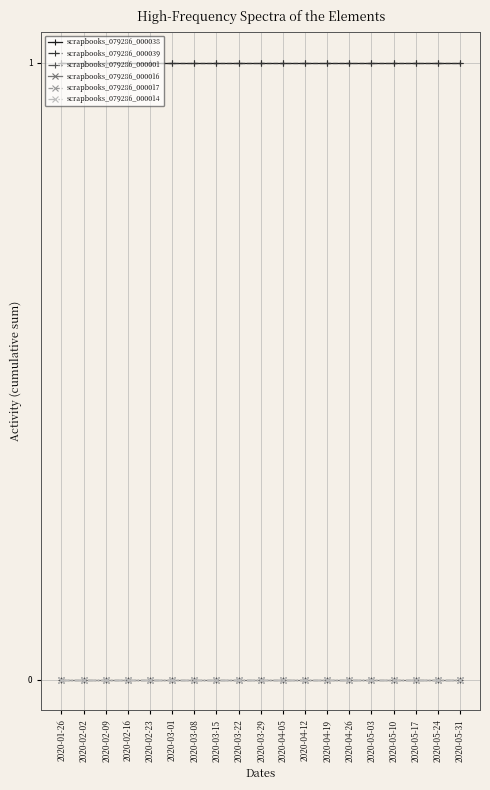

Reading left to right, extract all data points from this chart.

scrapbooks_079286_000038: 1	1	1	1	1	1	1	1	1	1	1	1	1	1	1	1	1	1	1
scrapbooks_079286_000039: 1	1	1	1	1	1	1	1	1	1	1	1	1	1	1	1	1	1	1
scrapbooks_079286_000001: 0	0	0	0	0	0	0	0	0	0	0	0	0	0	0	0	0	0	0
scrapbooks_079286_000016: 0	0	0	0	0	0	0	0	0	0	0	0	0	0	0	0	0	0	0
scrapbooks_079286_000017: 0	0	0	0	0	0	0	0	0	0	0	0	0	0	0	0	0	0	0
scrapbooks_079286_000014: 0	0	0	0	0	0	0	0	0	0	0	0	0	0	0	0	0	0	0